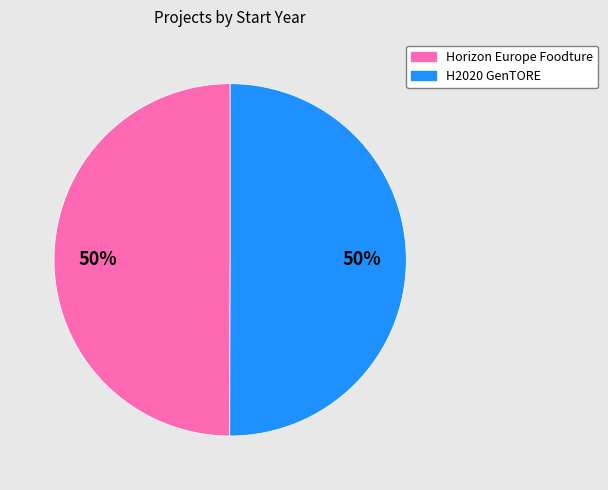

To the nearest percent, what is the combined percentage of H2020 GenTORE and Horizon Europe Foodture?

100%